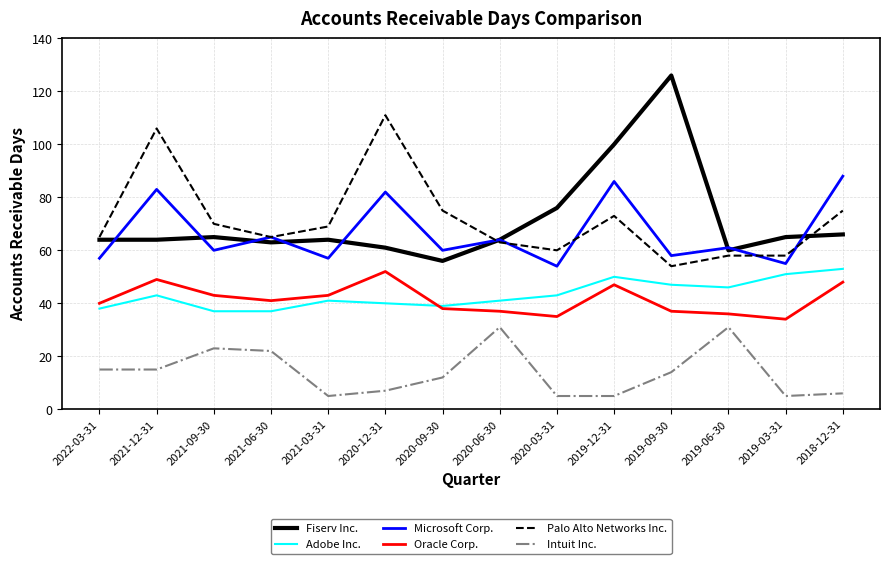

How many values in the Oracle Corp. series are below 41?

7